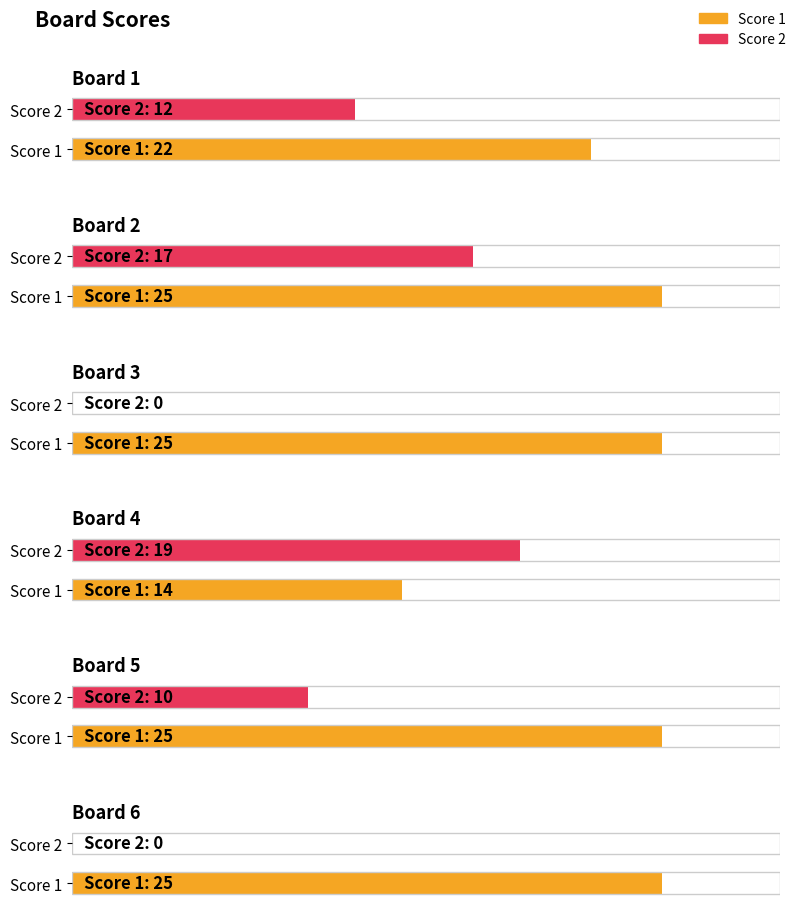

Which series has the largest total across all categories?

Score 1